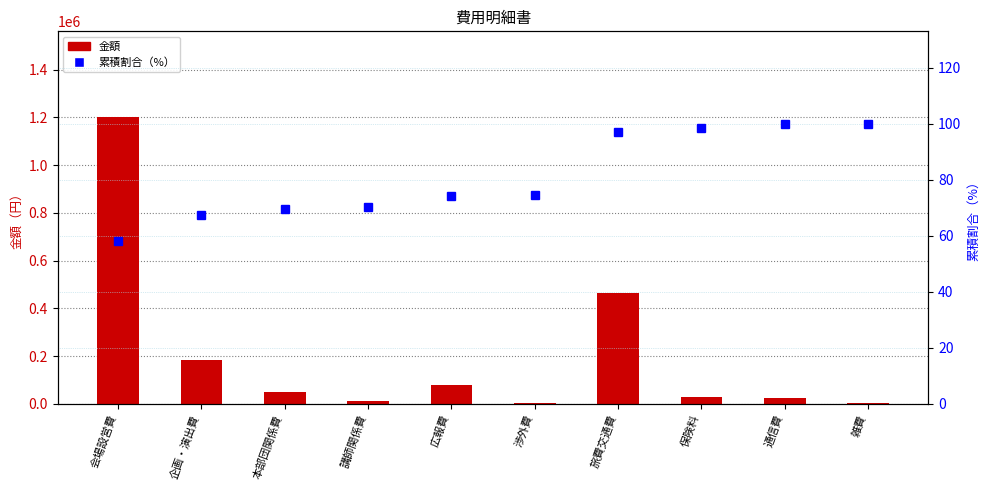

Which category has the lowest value across all series?

会場設営費